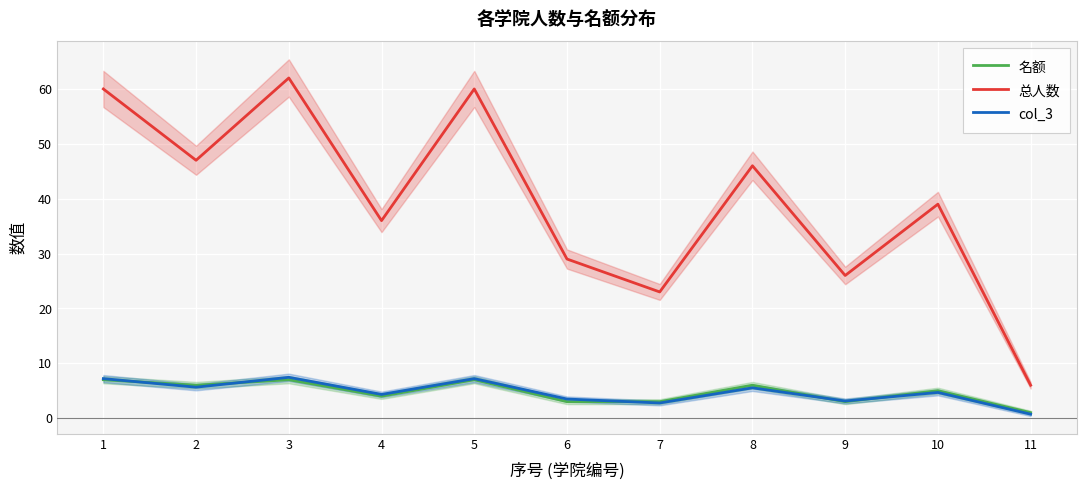

The 名额 series shows 5.0 at 10. True or false?

True